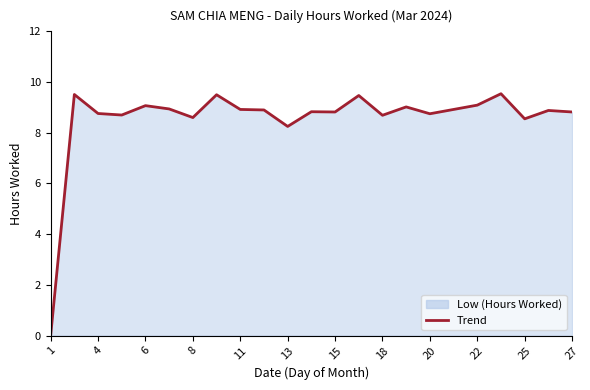

How many values are below 8?

1